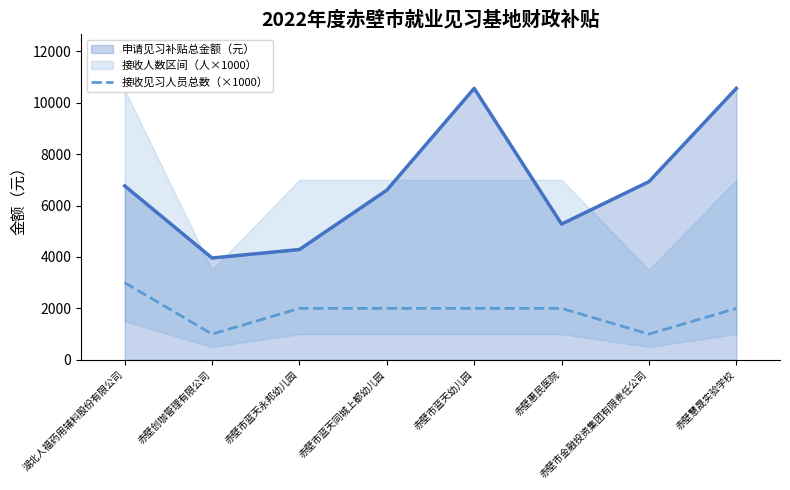

Is the value of 申请见习补贴总金额（元） at 赤壁市蓝天同城上都幼儿园 greater than the value of 接收见习人员总数（×1000） at 赤壁市蓝天永邦幼儿园?

Yes